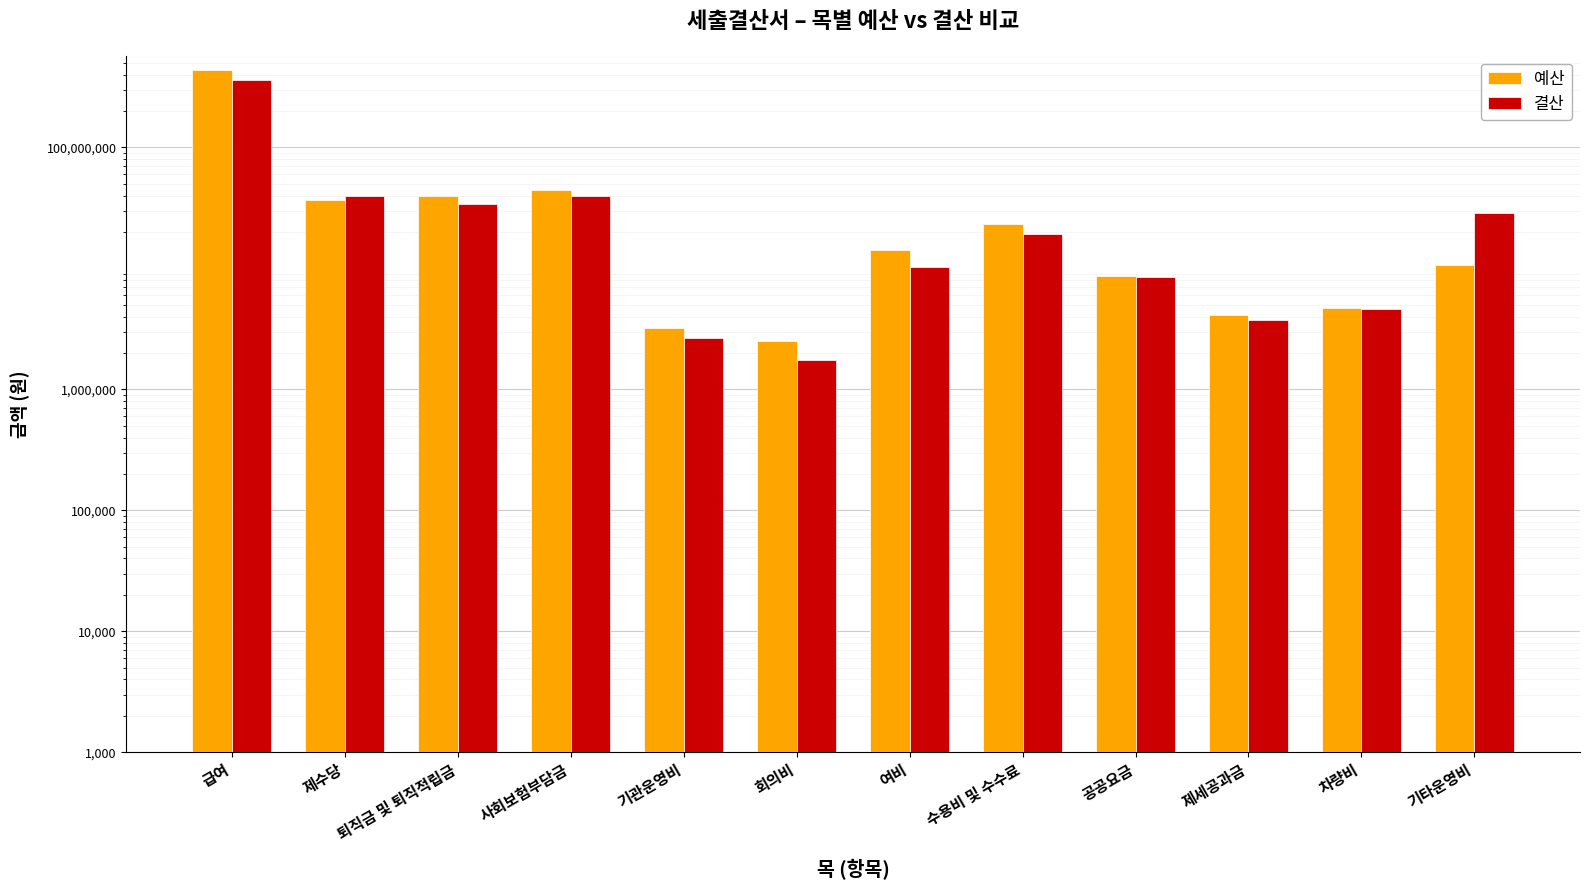

At which label does 결산 first exceed 19123090?

급여